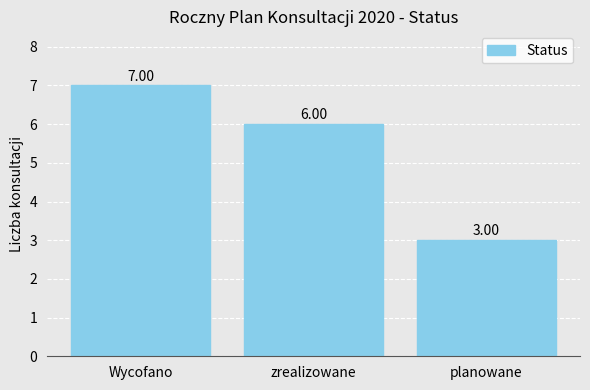

How many distinct data groups are displayed?

1